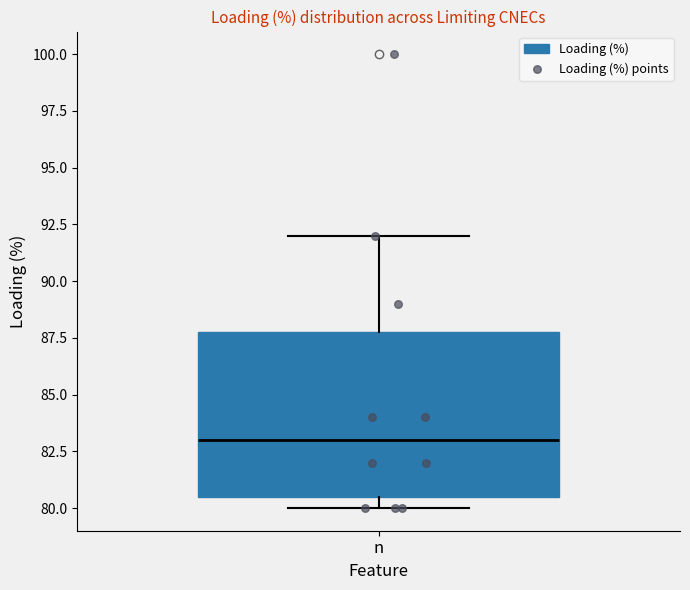

Read this box plot against the y-axis: the position of the median line, the range covered by the box, and the ends of both whiskers. The values are not printed on the chart, so give them approximately, as read against the axis.

median 83.0, box 80.5 to 88.0, whiskers 80.0 to 92.0